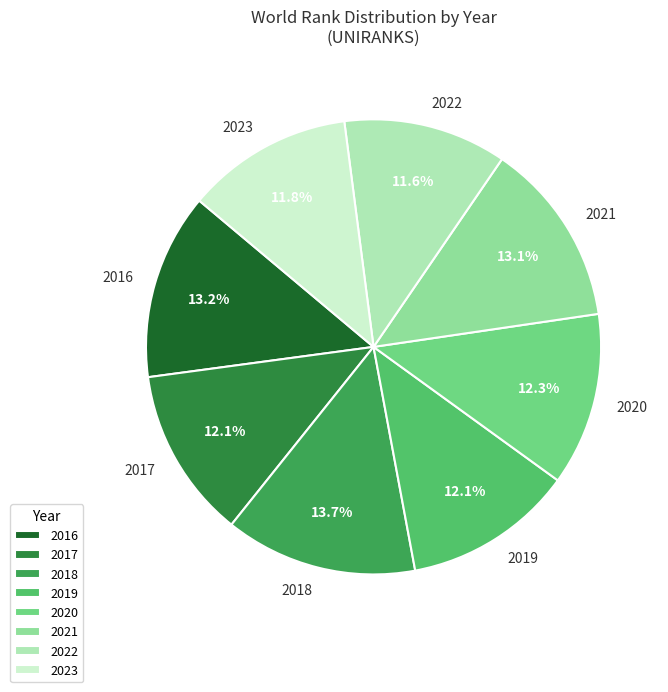

Is it true that 2018 is 14% of the pie?

True